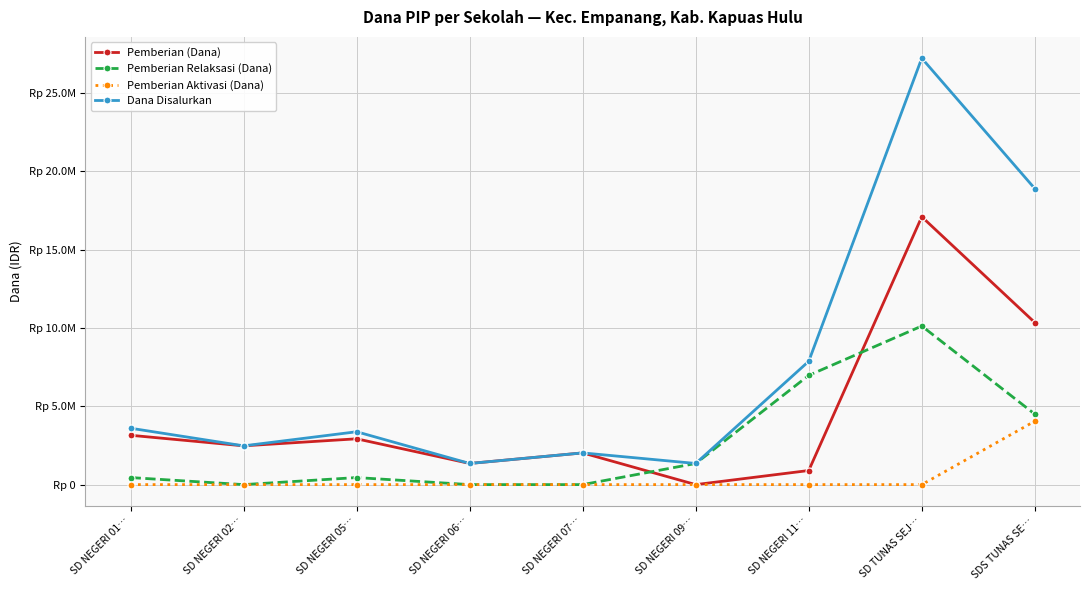

Is this an area chart (filled region under the line)?

No